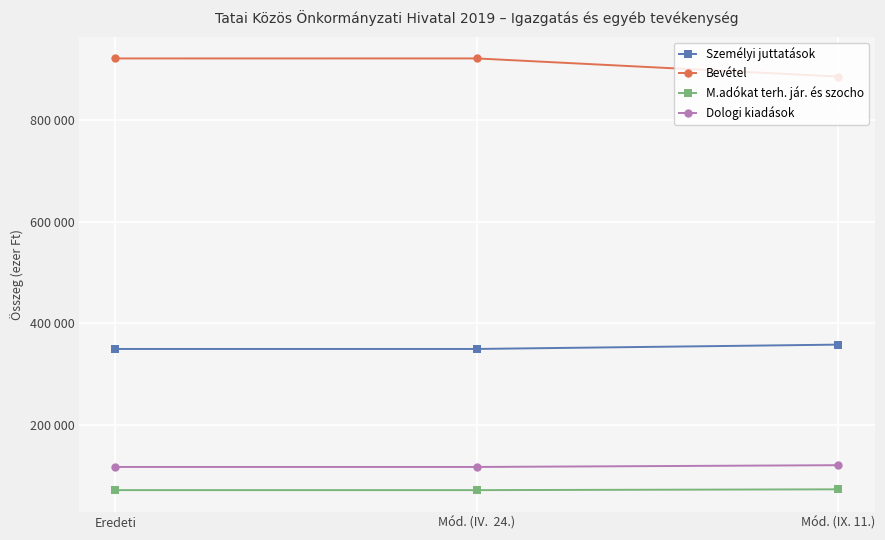

What are all the series names shown in the legend?

Személyi juttatások, Bevétel, M.adókat terh. jár. és szocho, Dologi kiadások